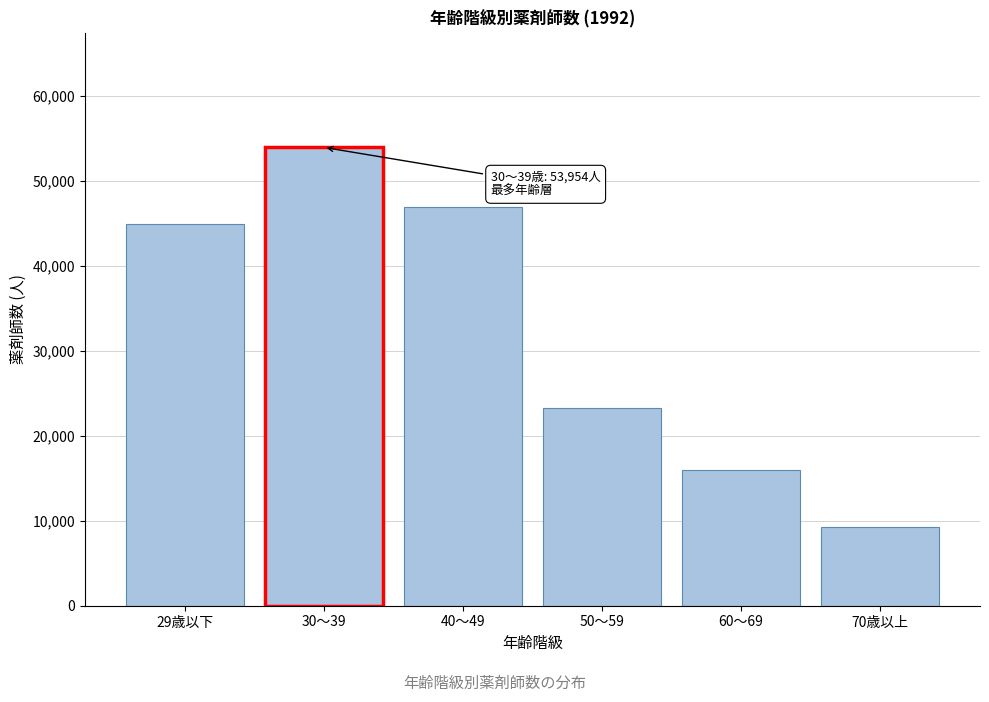

Reading left to right, list all the values displayed in this chart.

29歳以下=44950	30～39=53954	40～49=46939	50～59=23293	60～69=15926	70歳以上=9238